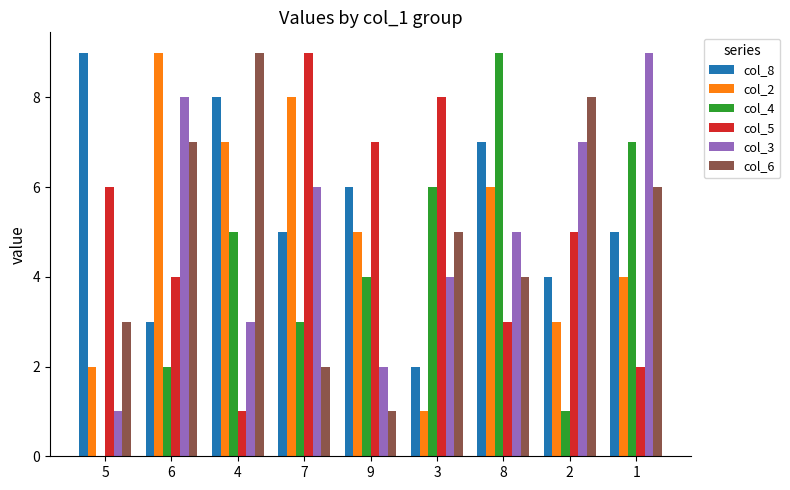

Which series has the largest total across all categories?

col_8